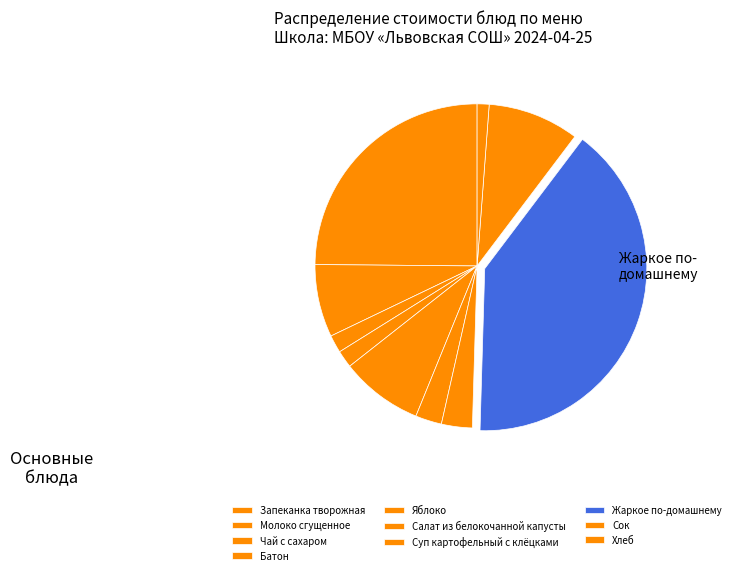

What is the change in value from Суп картофельный с клёцками to Сок?

+7.1